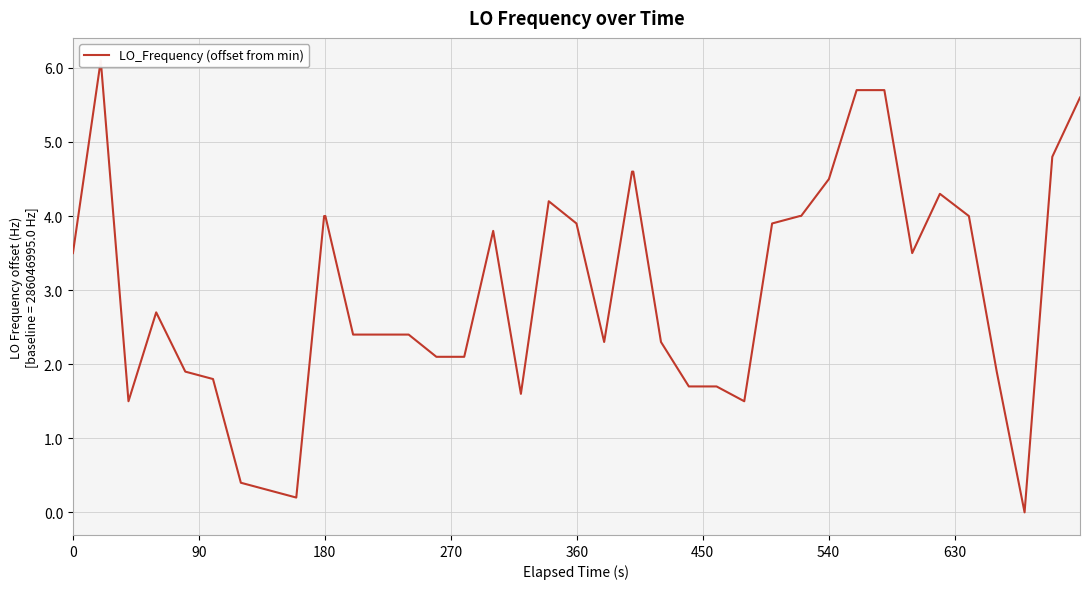

How many positive values are there?

39